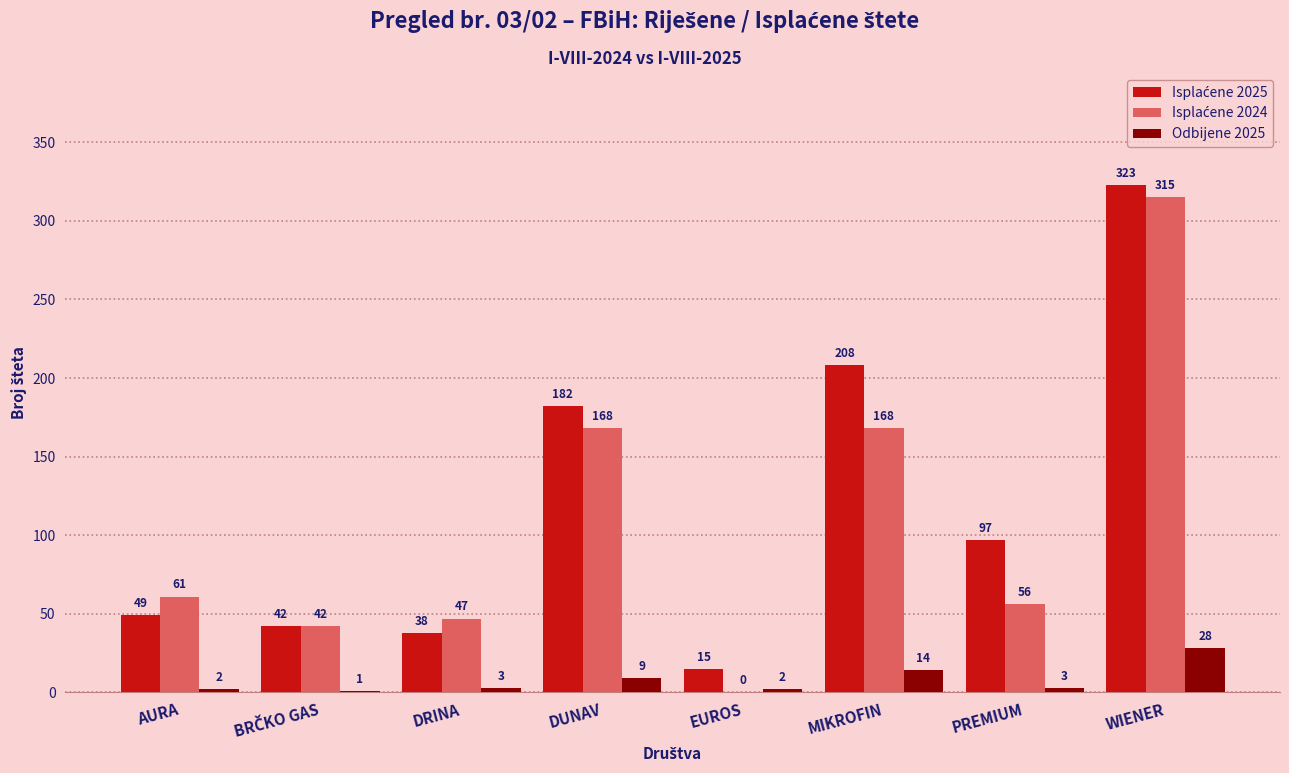

What is the total value across all series at MIKROFIN?

390